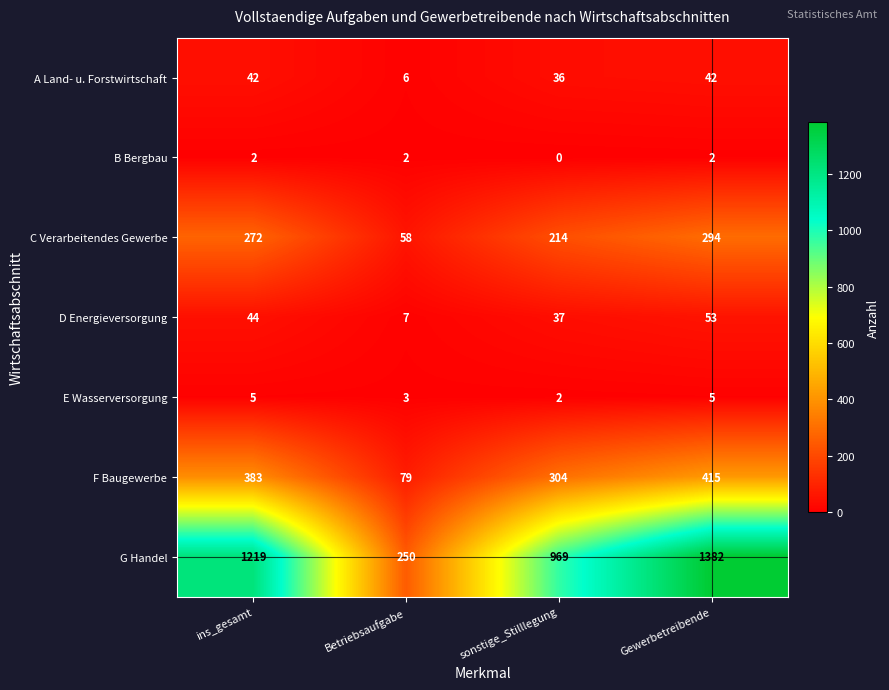

Which series changed the most between Betriebsaufgabe and sonstige_Stilllegung?

G Handel